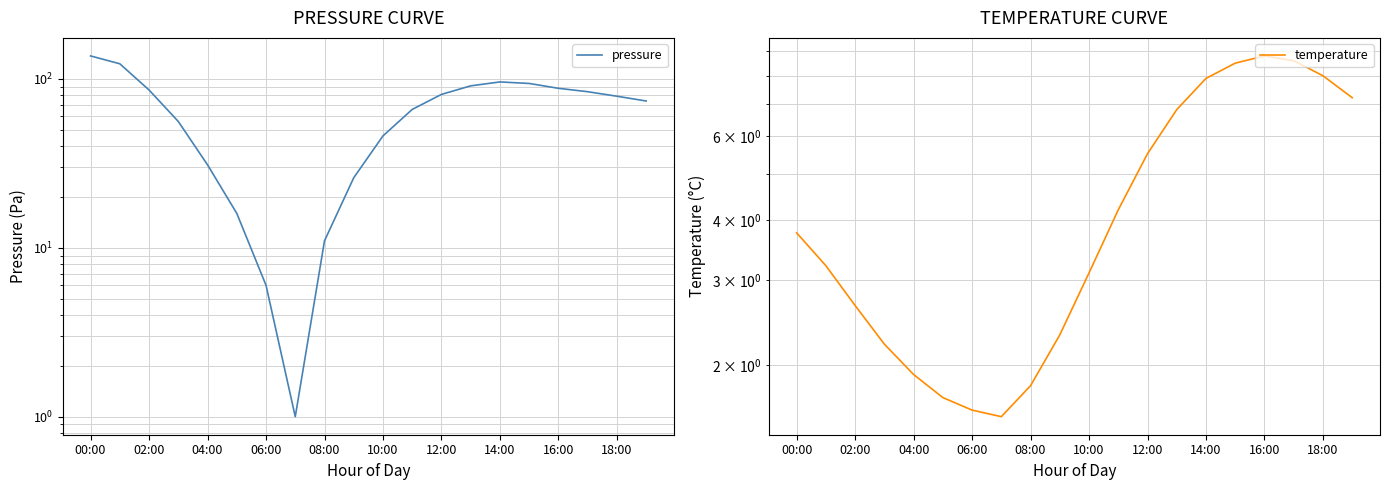

How many data points in temperature are above 3?

12